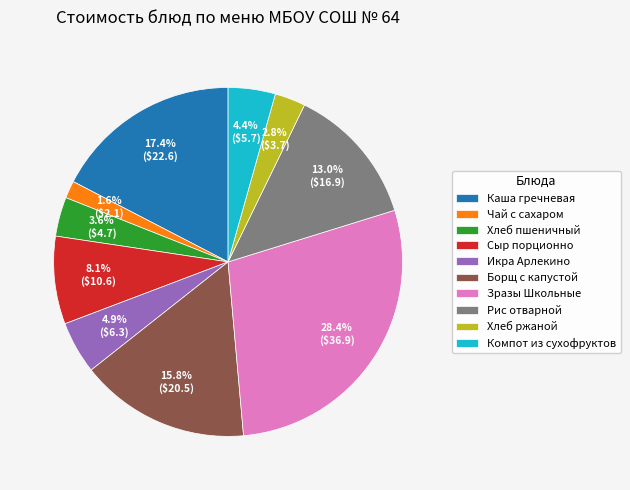

What portion of the pie excludes Сыр порционно?

91.9%